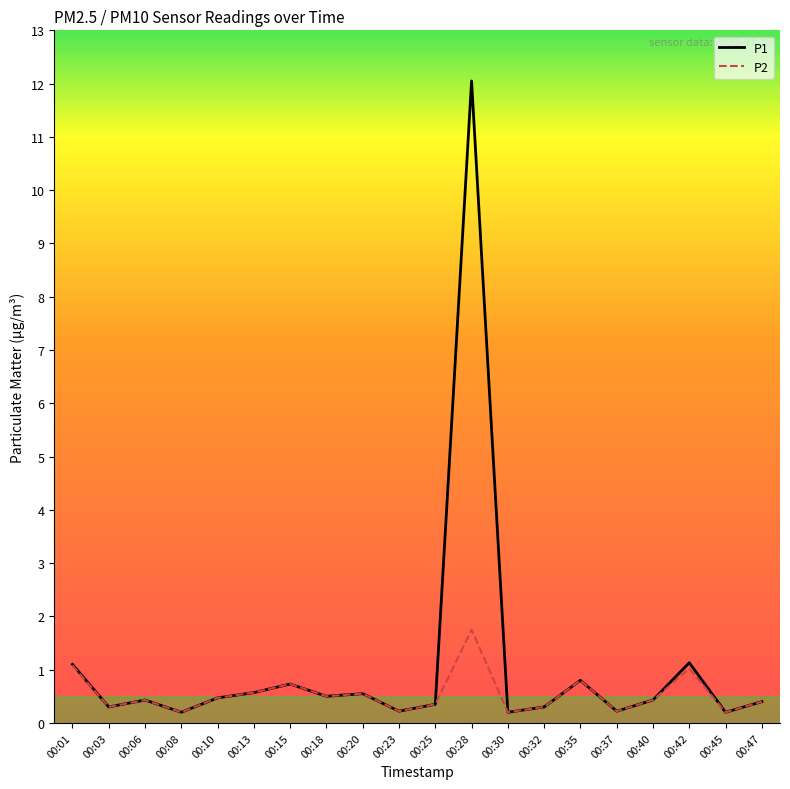

The value of P2 at 00:42 is 1.0. True or false?

True